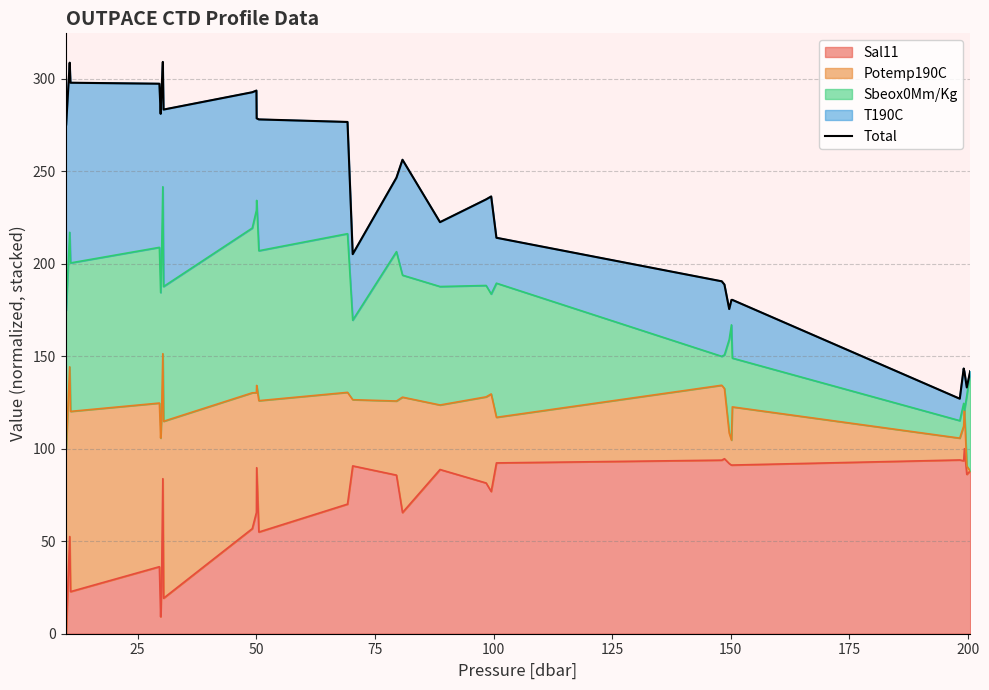

What is the maximum value for Sal11?

100.0